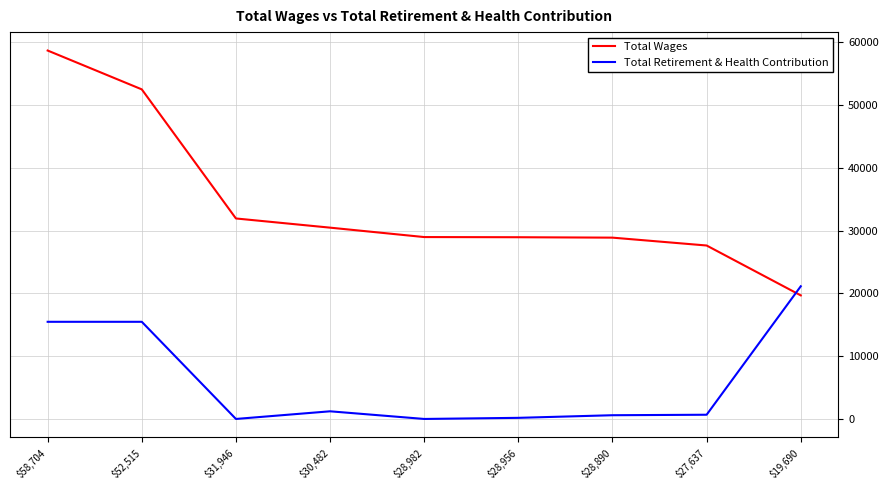

Which series has the largest range (max minus min)?

Total Wages